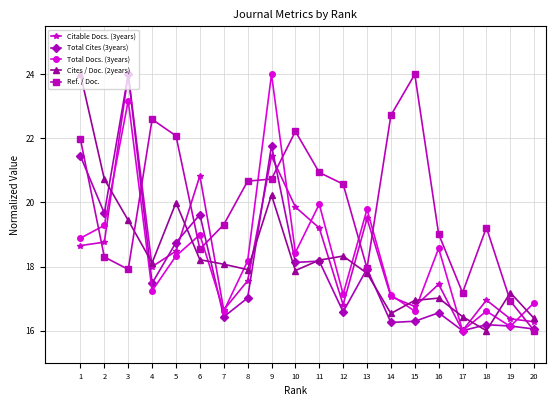

What is the value of the Ref. / Doc. point at the 2nd from the left?

18.3